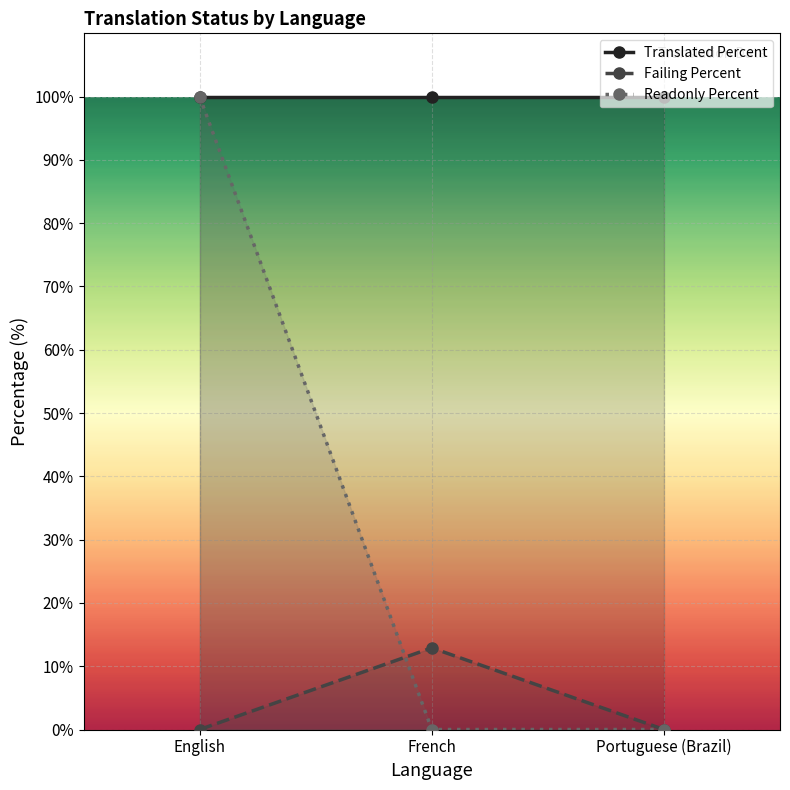

What are all the series names shown in the legend?

Translated Percent, Failing Percent, Readonly Percent